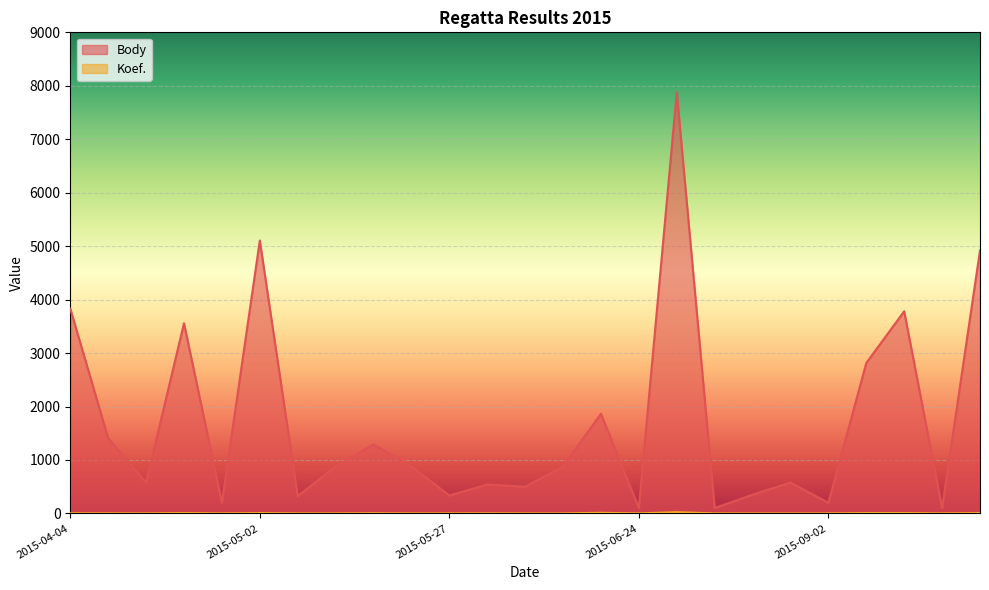

Which series has the largest range (max minus min)?

Body